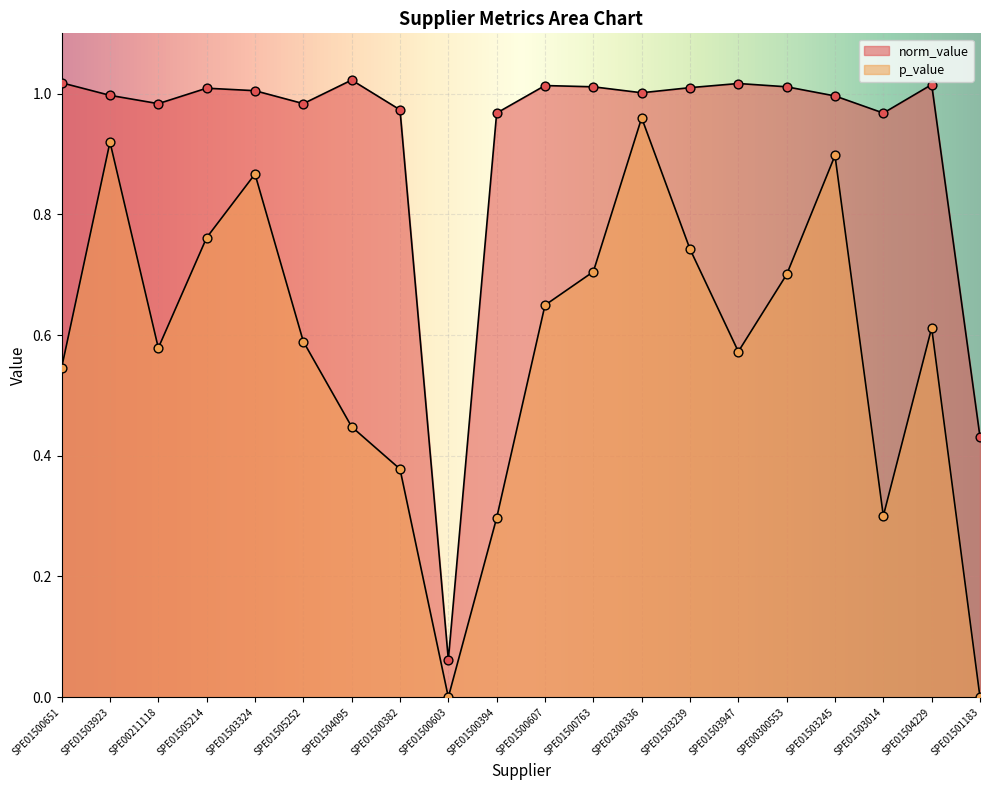

Which series reaches the maximum Y coordinate?

norm_value